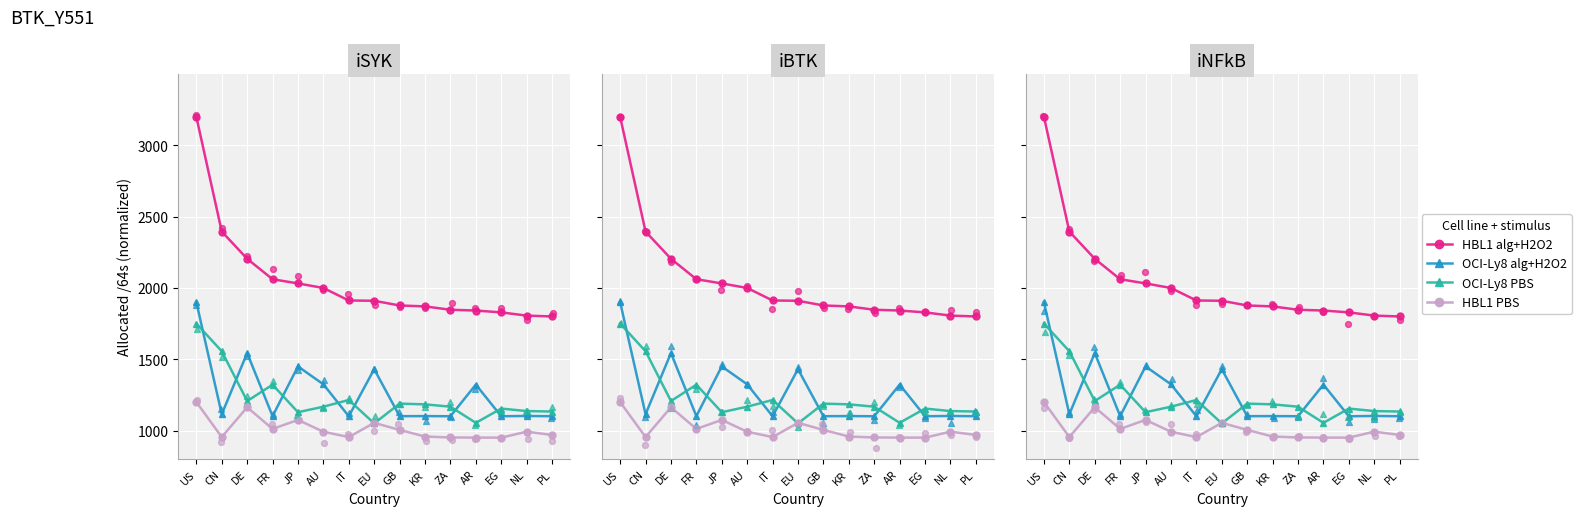

What are all the series names shown in the legend?

HBL1 alg+H2O2, OCI-Ly8 alg+H2O2, OCI-Ly8 PBS, HBL1 PBS